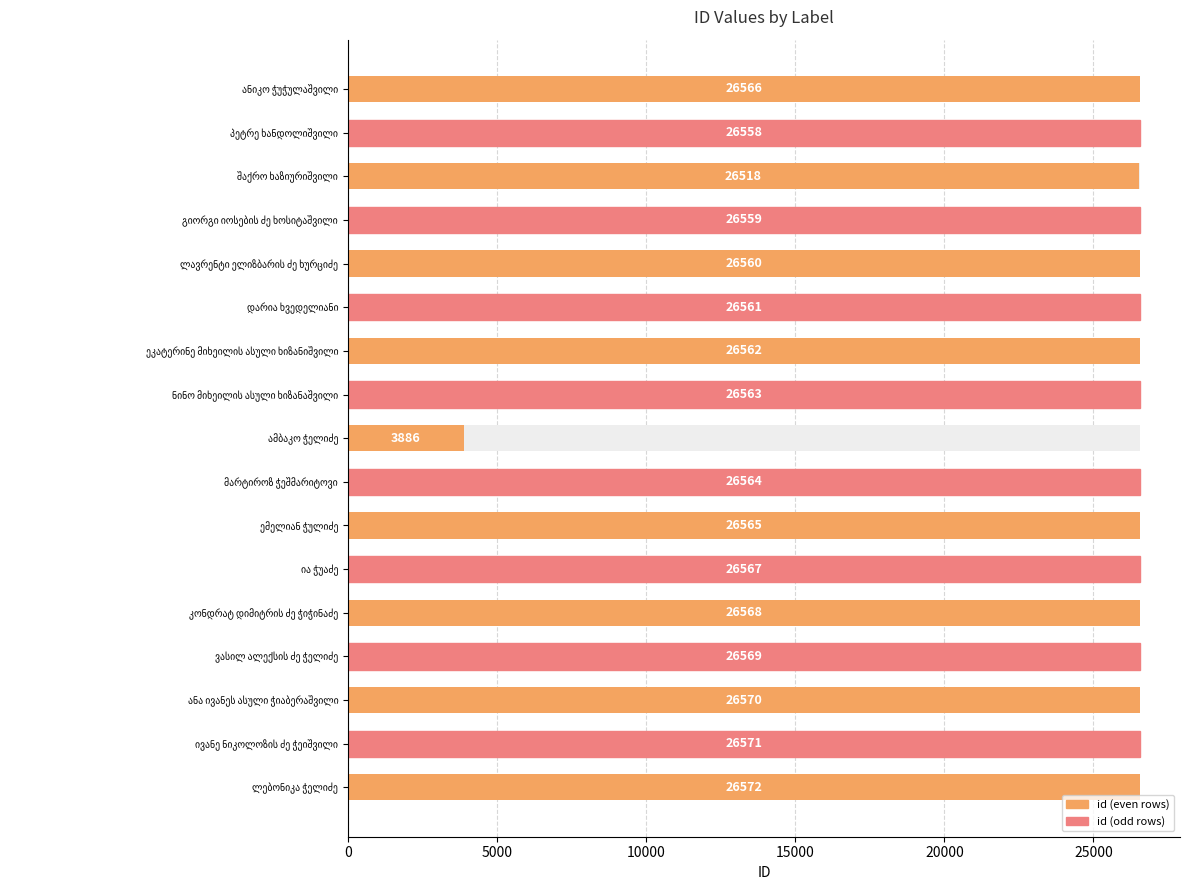

How many data points are above 26564?

8